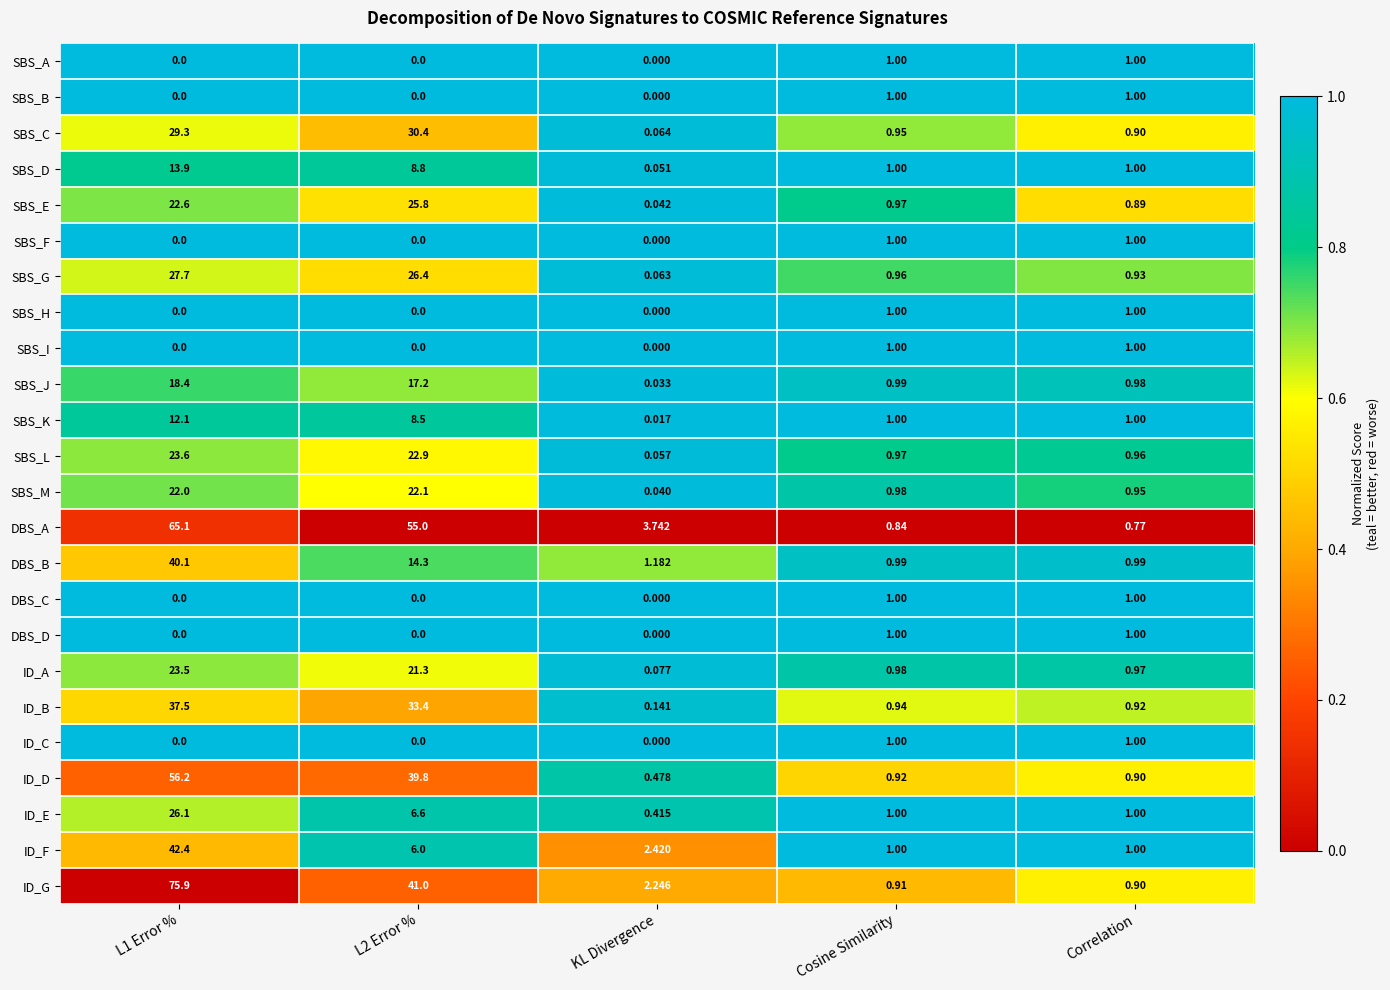

How many series are shown in this chart?

24